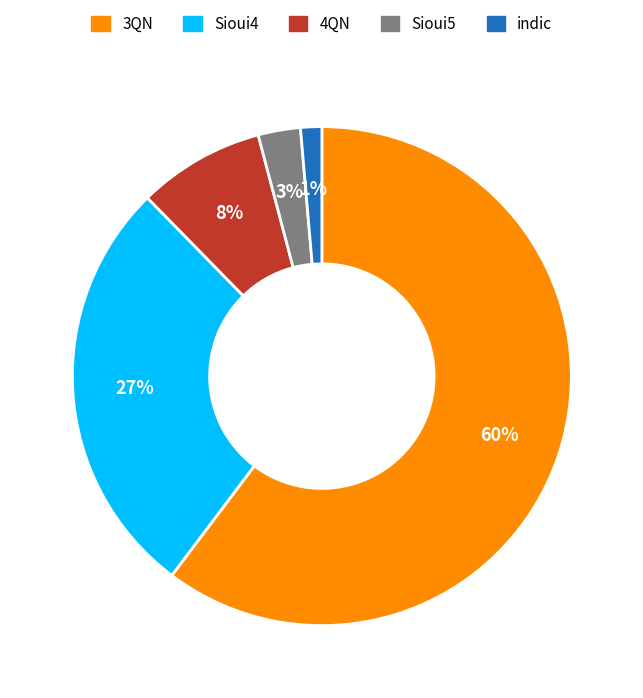

How many slices are in this pie chart?

5